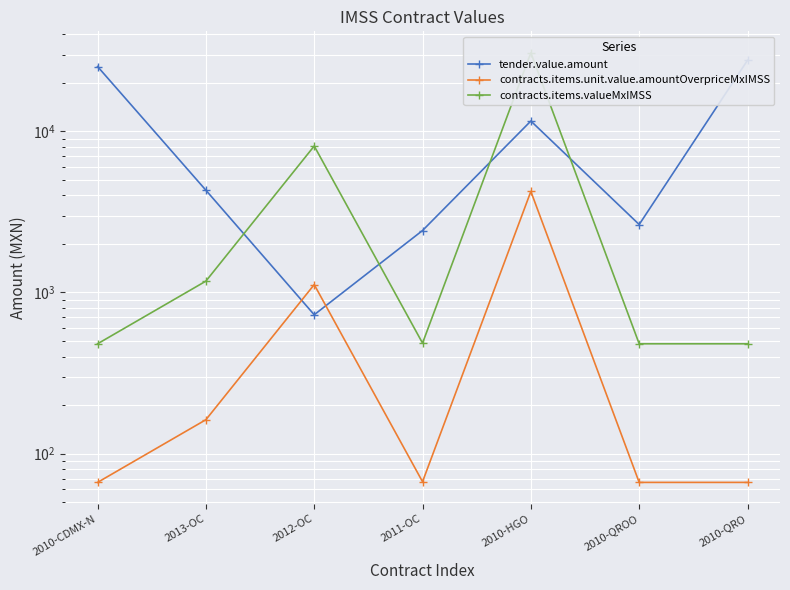

Where is the first local maximum for tender.value.amount?

2010-HGO